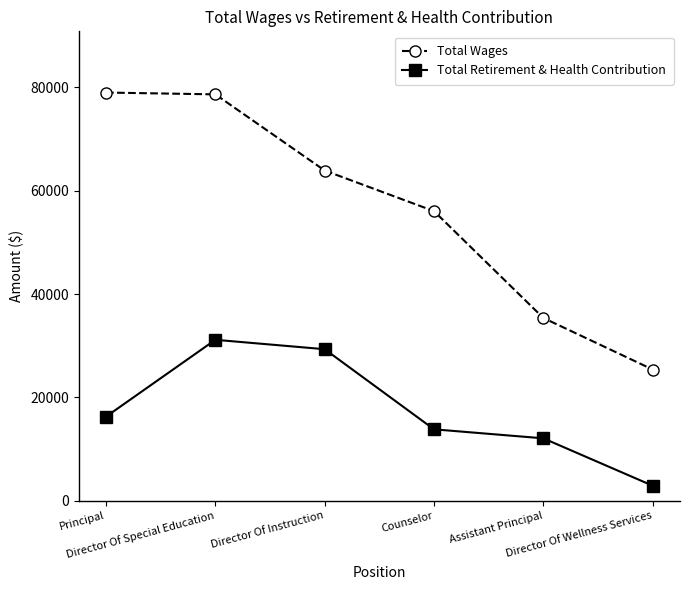

What is the spread (max minus min) of values at Director Of Wellness Services?

22492